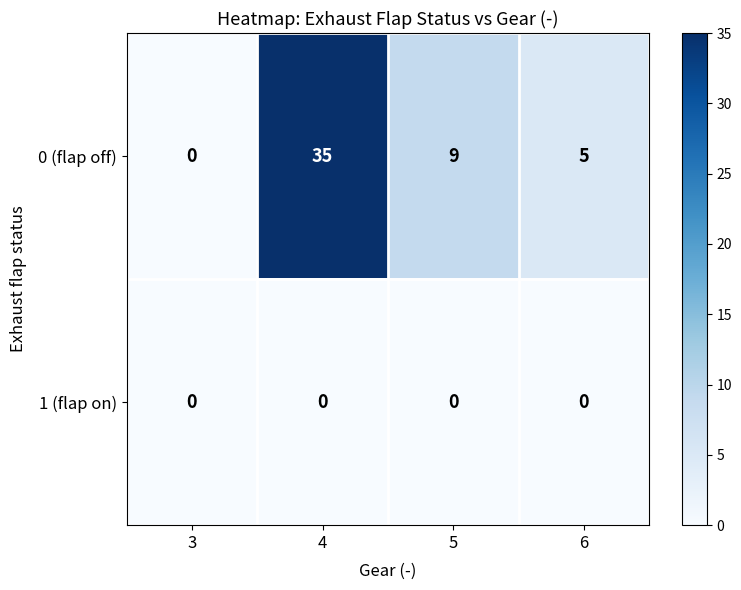

Reading left to right, extract all data points from this chart.

0 (flap off): 0	35	9	5
1 (flap on): 0	0	0	0